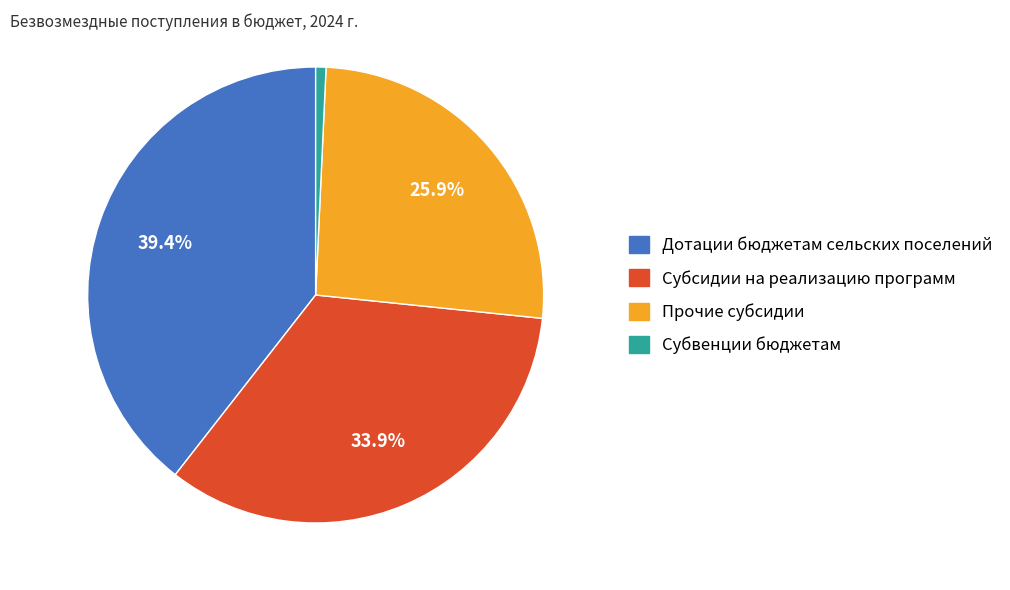

Is the sum of Дотации бюджетам сельских поселений and Субвенции бюджетам greater than half?

No